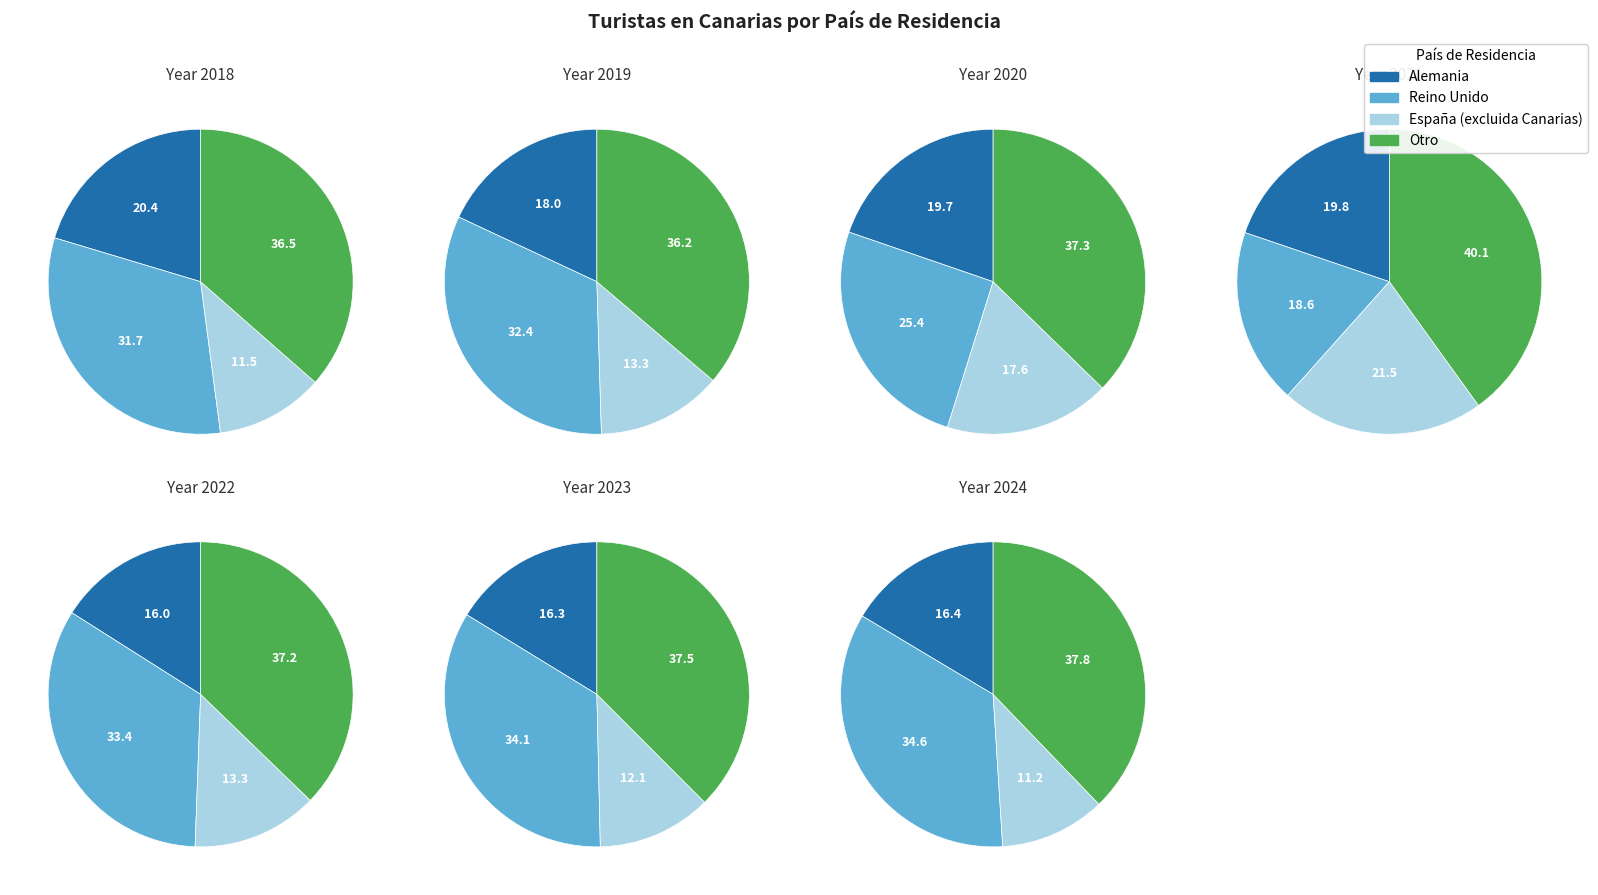

True or false: 2023 accounts for 11% of the total.

False